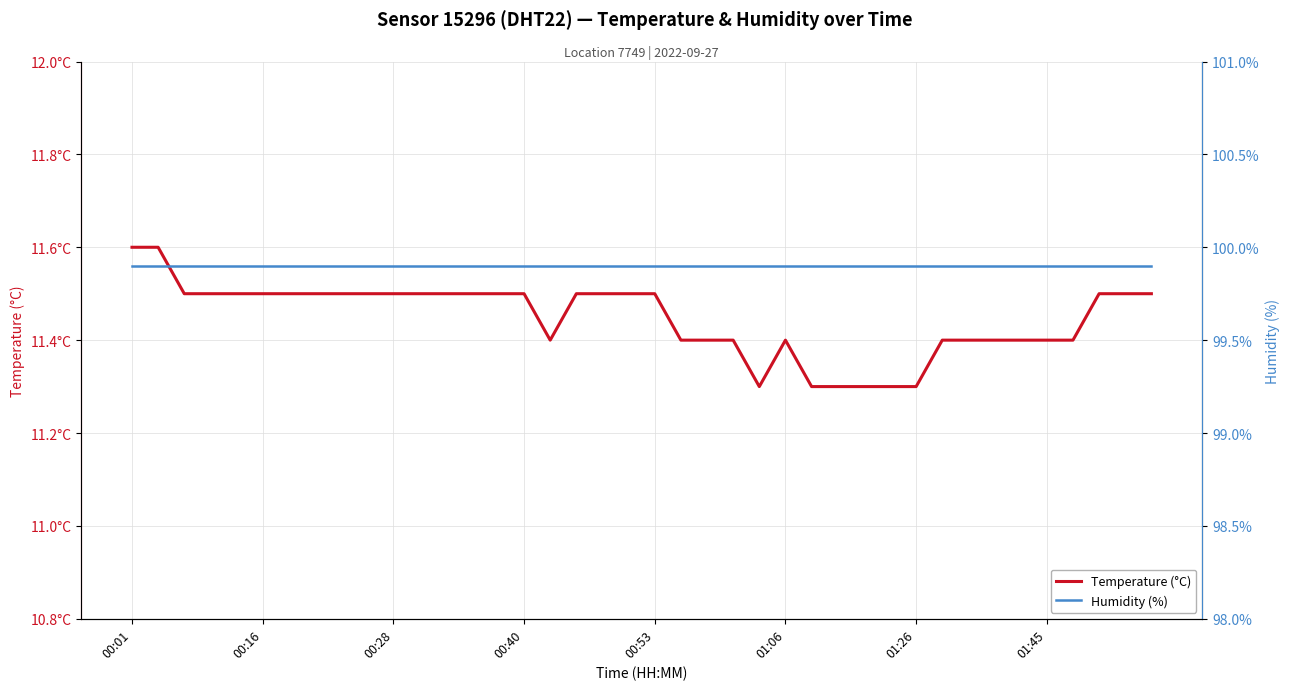

Is this an area chart (filled region under the line)?

No